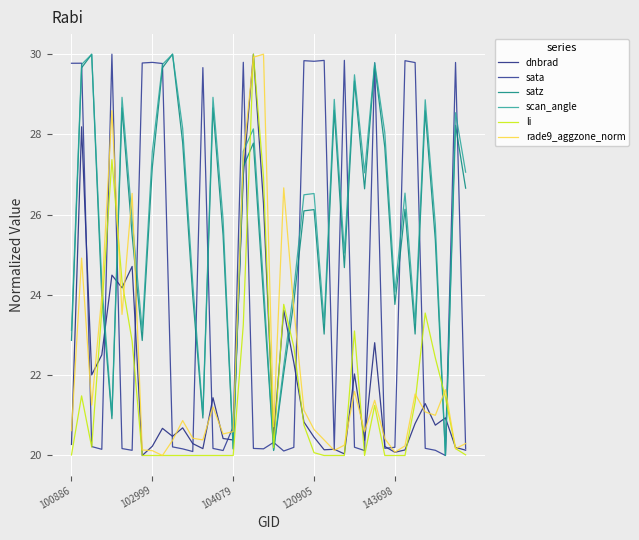

Is this an area chart (filled region under the line)?

No